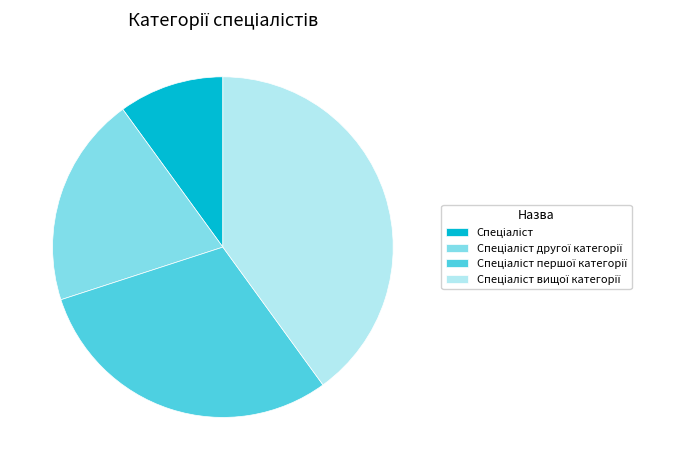

Is there a majority slice in this chart?

No